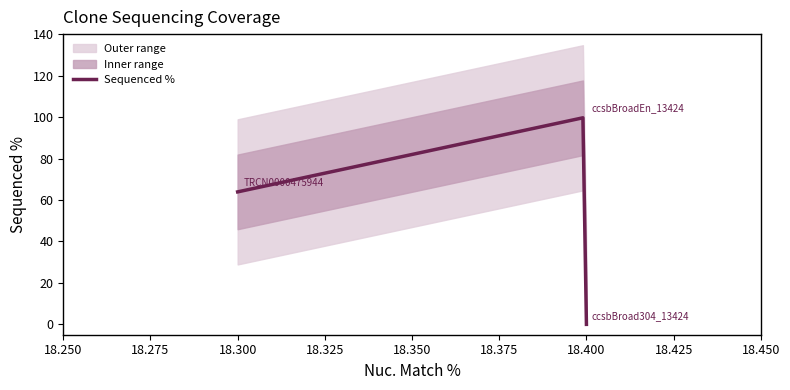

Is it true that the value at ccsbBroad304_13424 is -31.3?

False